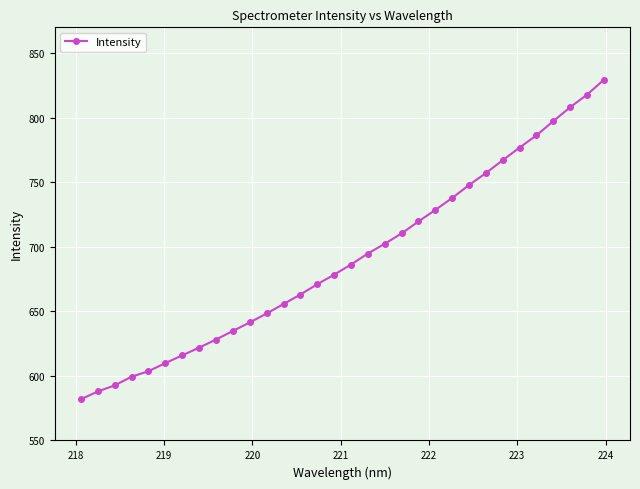

What is the average value?

690.7